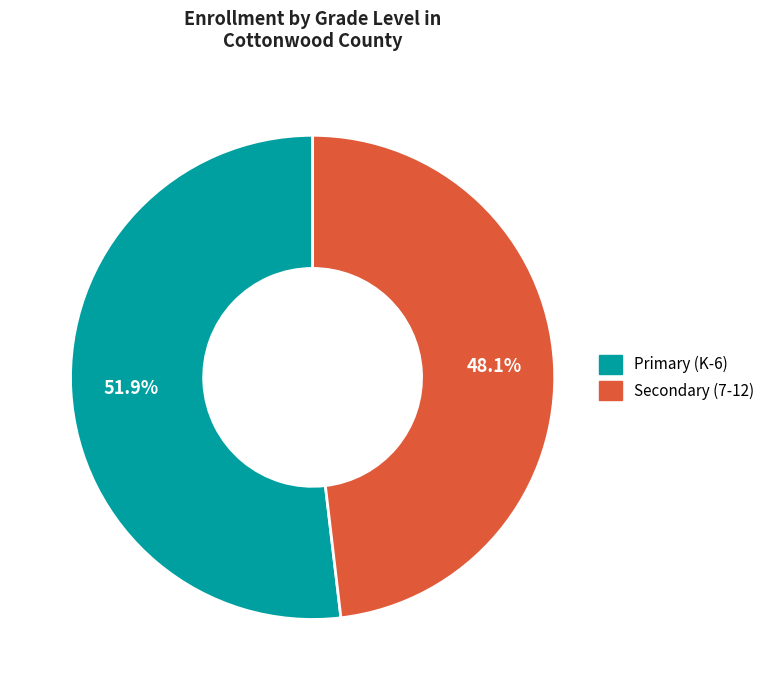

Is there any slice that represents more than half of the pie?

Yes